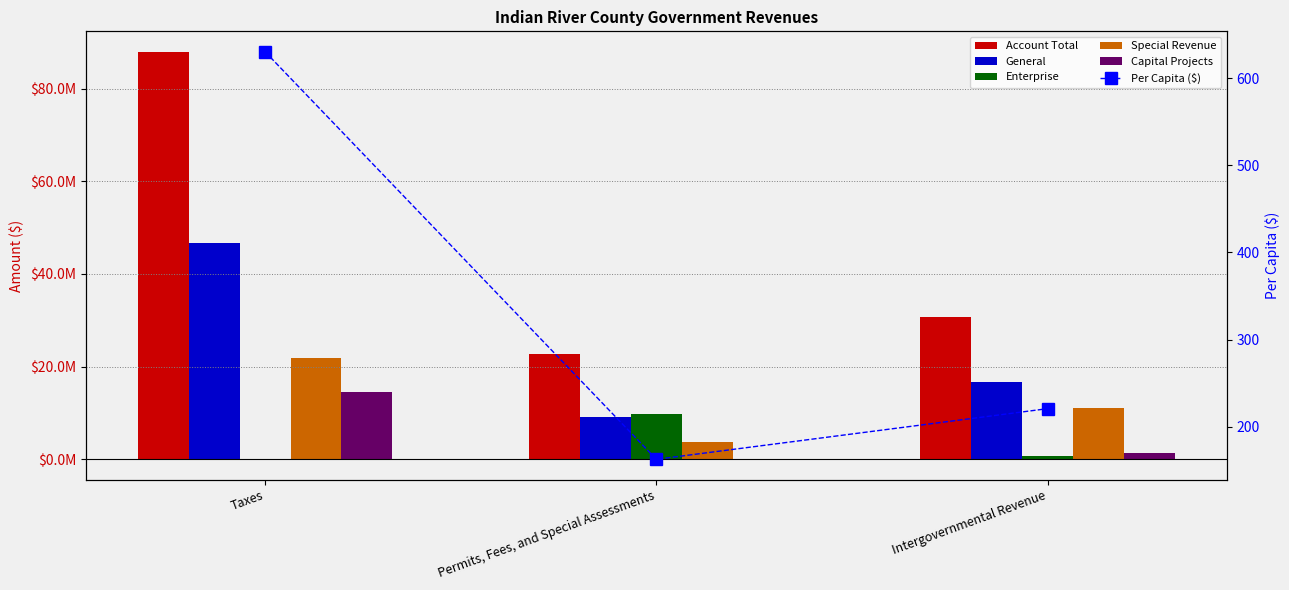

What is the difference between the maximum and minimum values in the Account Total series?

65297881.0